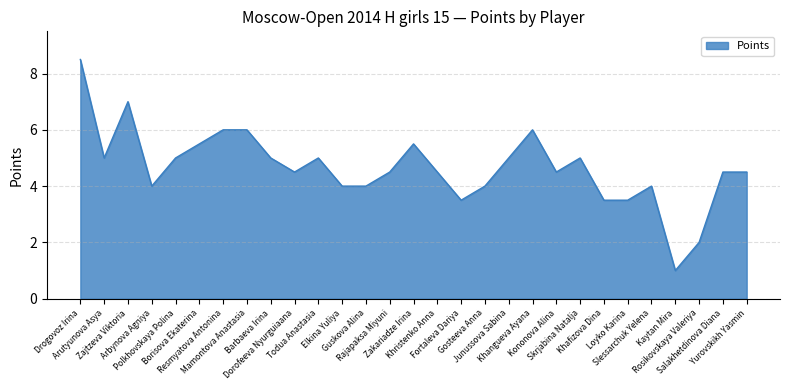

Count the number of data series in this chart.

1